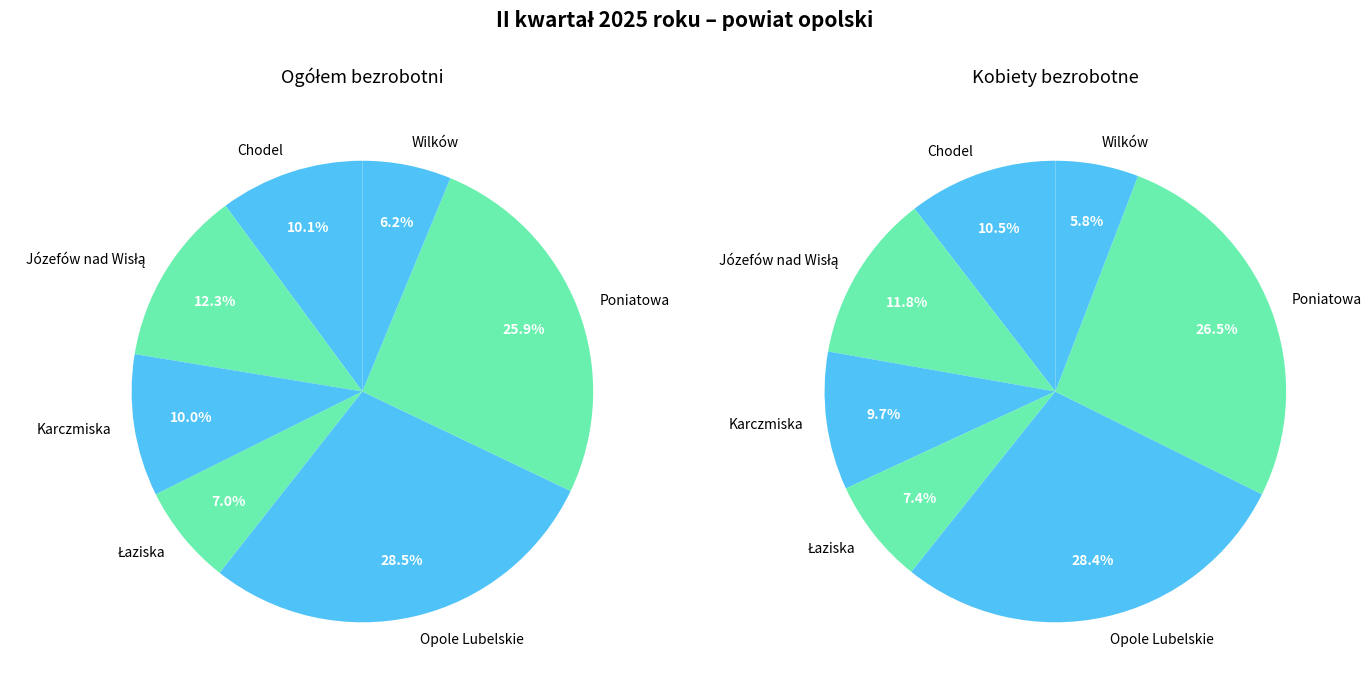

How much of the chart is everything except Poniatowa?

74.1%